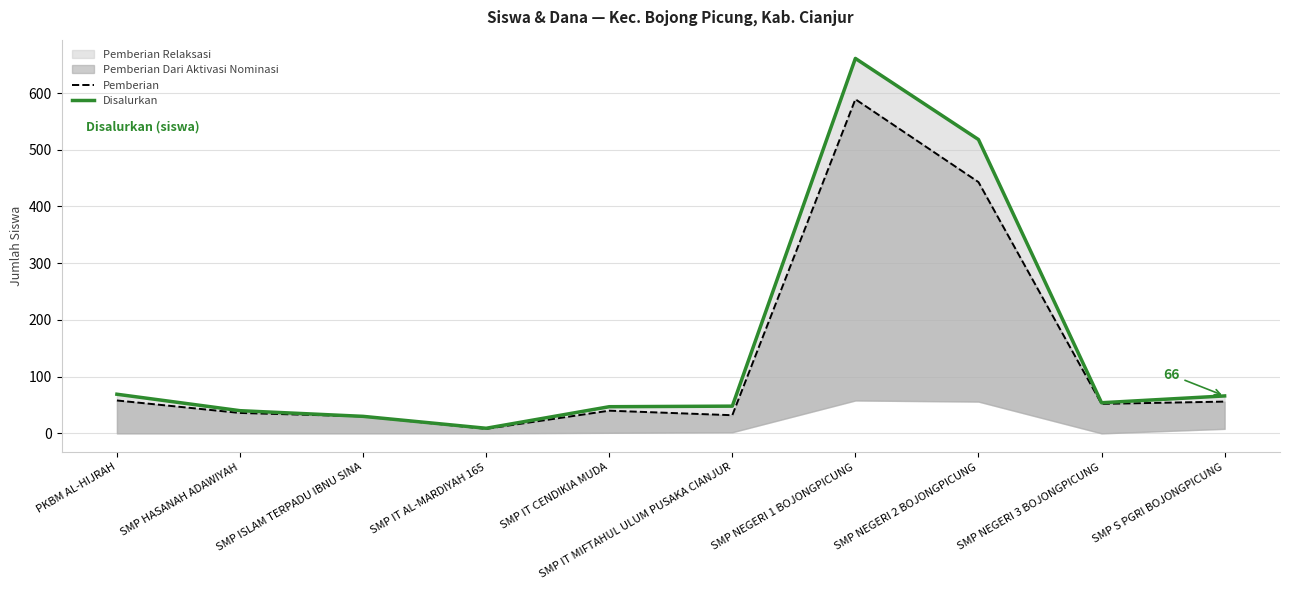

Does the chart have visible grid lines?

Yes